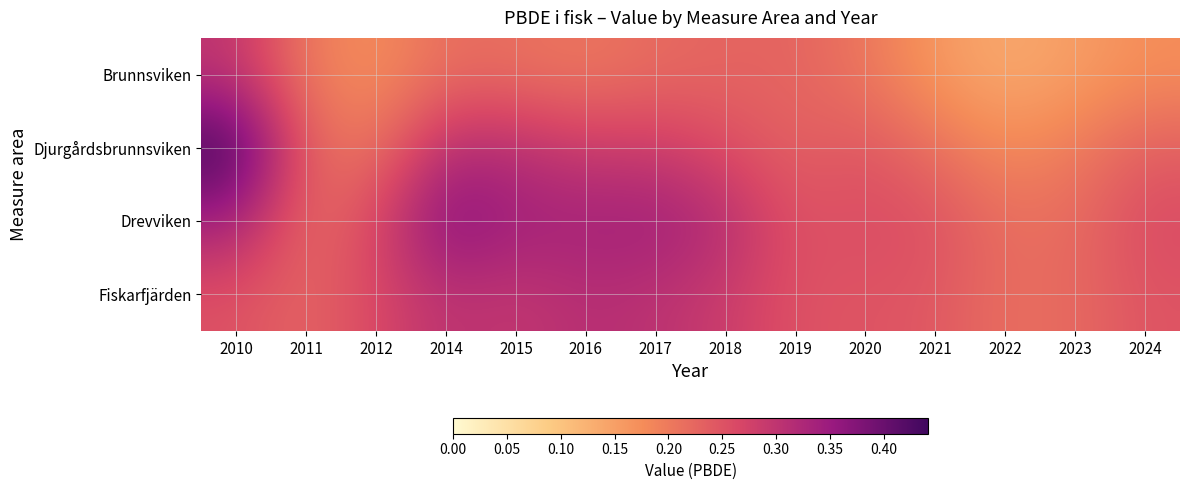

Which series has the largest total across all categories?

Drevviken